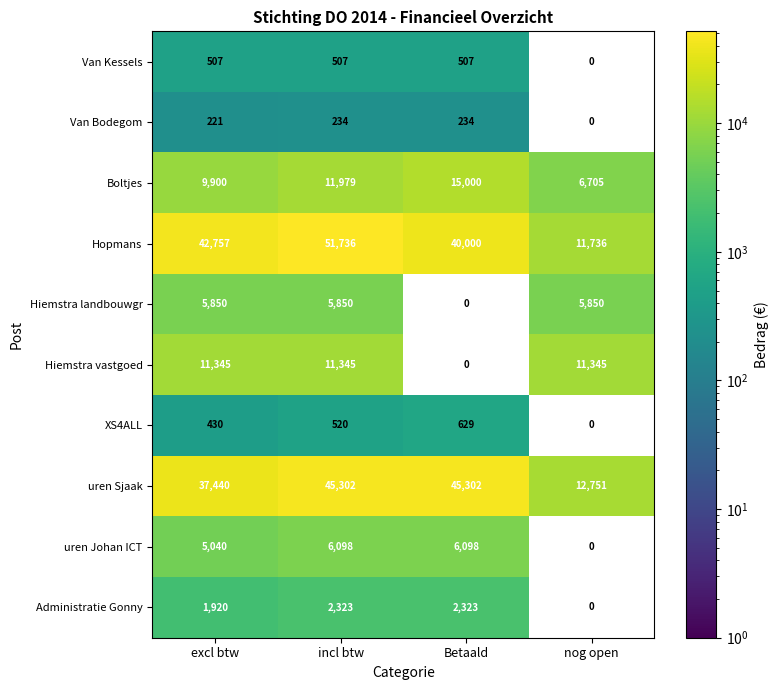

The value of Hiemstra vastgoed at nog open is 3273. True or false?

False